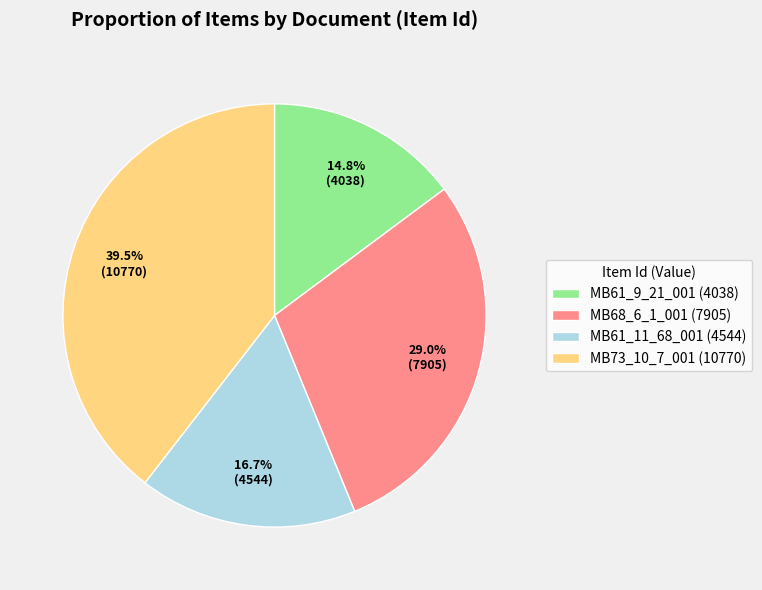

Rank the categories by value from lowest to highest.

MB61_9_21_001 (4038), MB61_11_68_001 (4544), MB68_6_1_001 (7905), MB73_10_7_001 (10770)